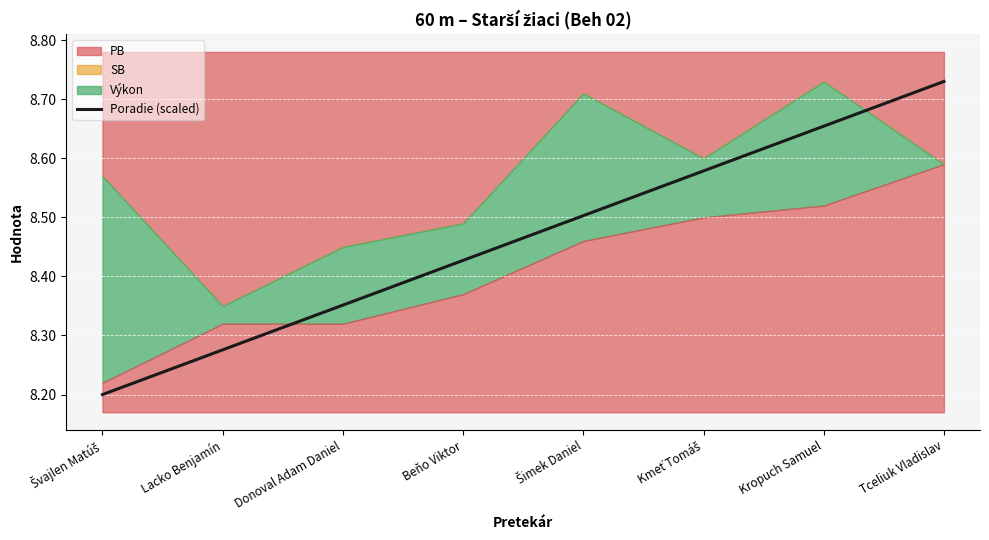

Between Švajlen Matúš and Kropuch Samuel, which is larger?

Kropuch Samuel